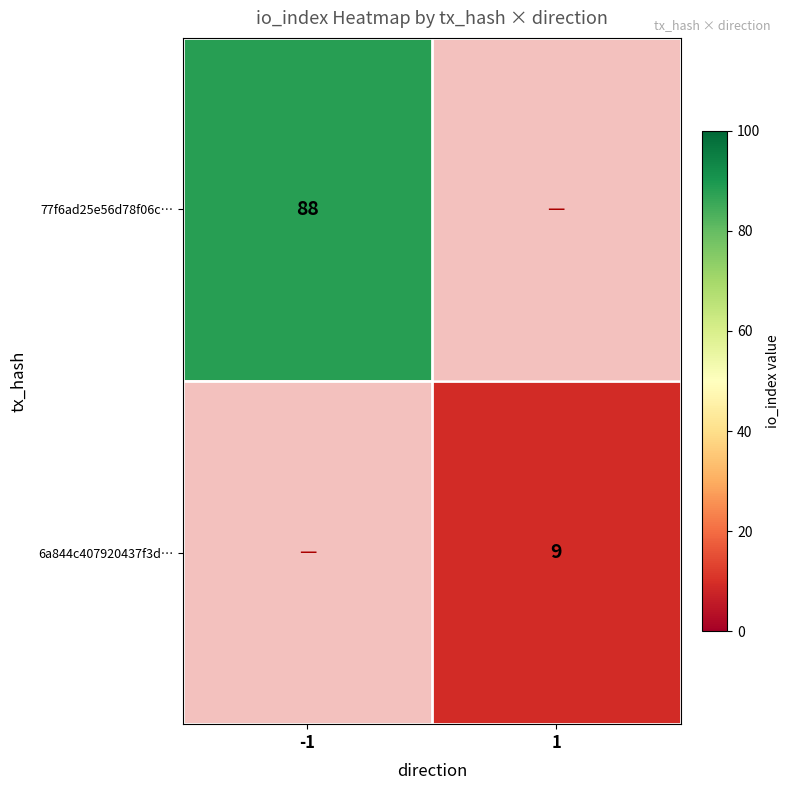

Which has a higher value, 1 or -1?

-1